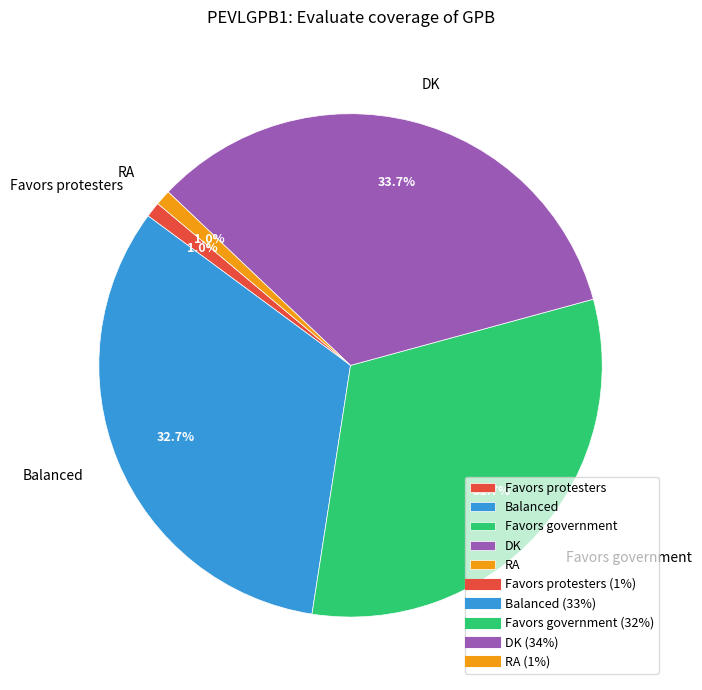

What is the largest slice in the pie chart?

DK